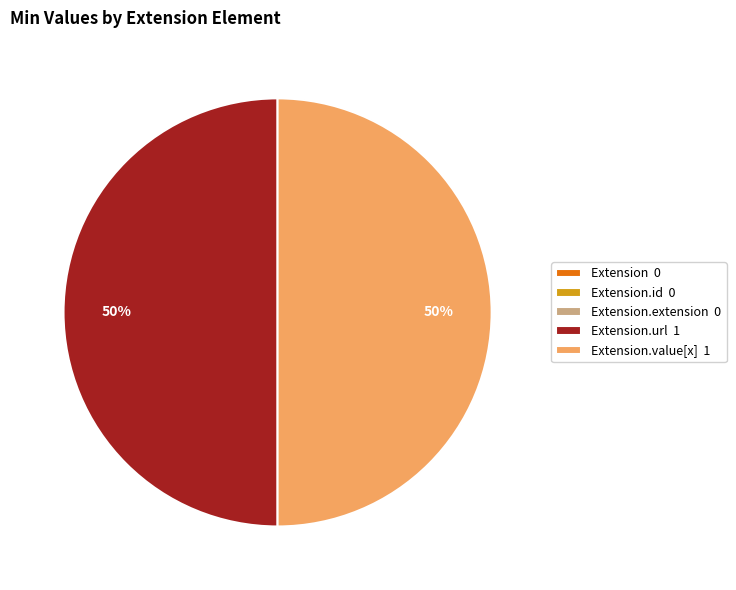

Is it true that Extension.value[x] 1 is 50% of the pie?

True